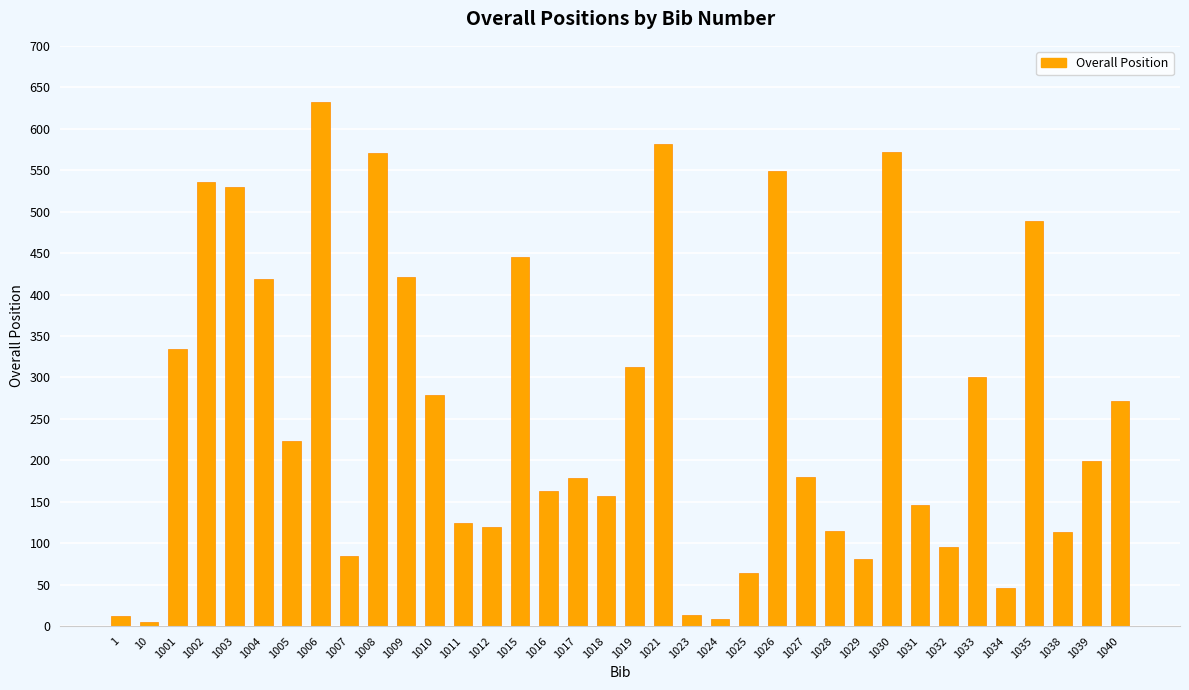

True or false: the data shows 375 at 1021.

False